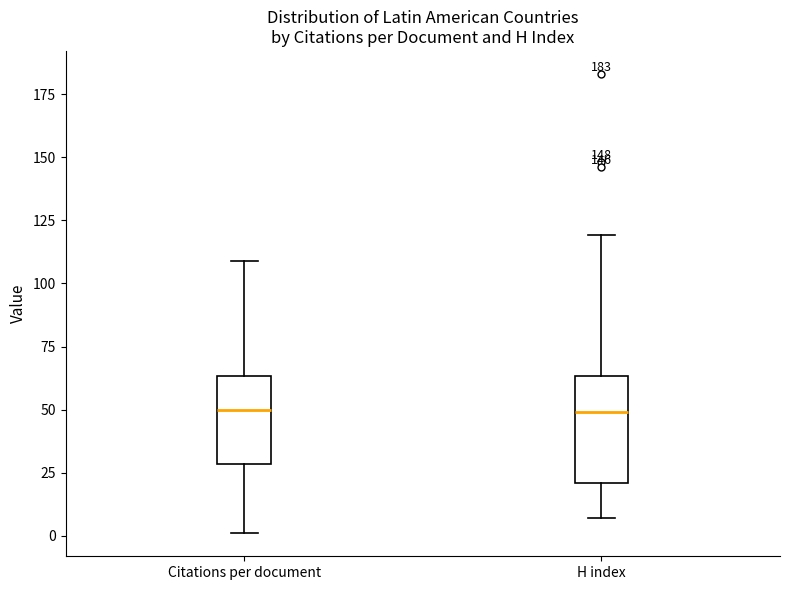

Comparing the boxes themselves (not the whiskers), which one is the tallest?

H index